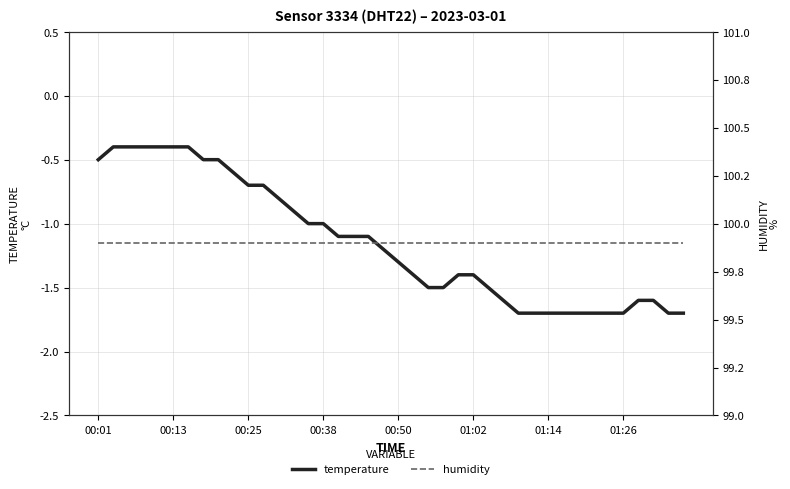

The value of temperature at 01:14 is -2.9. True or false?

False